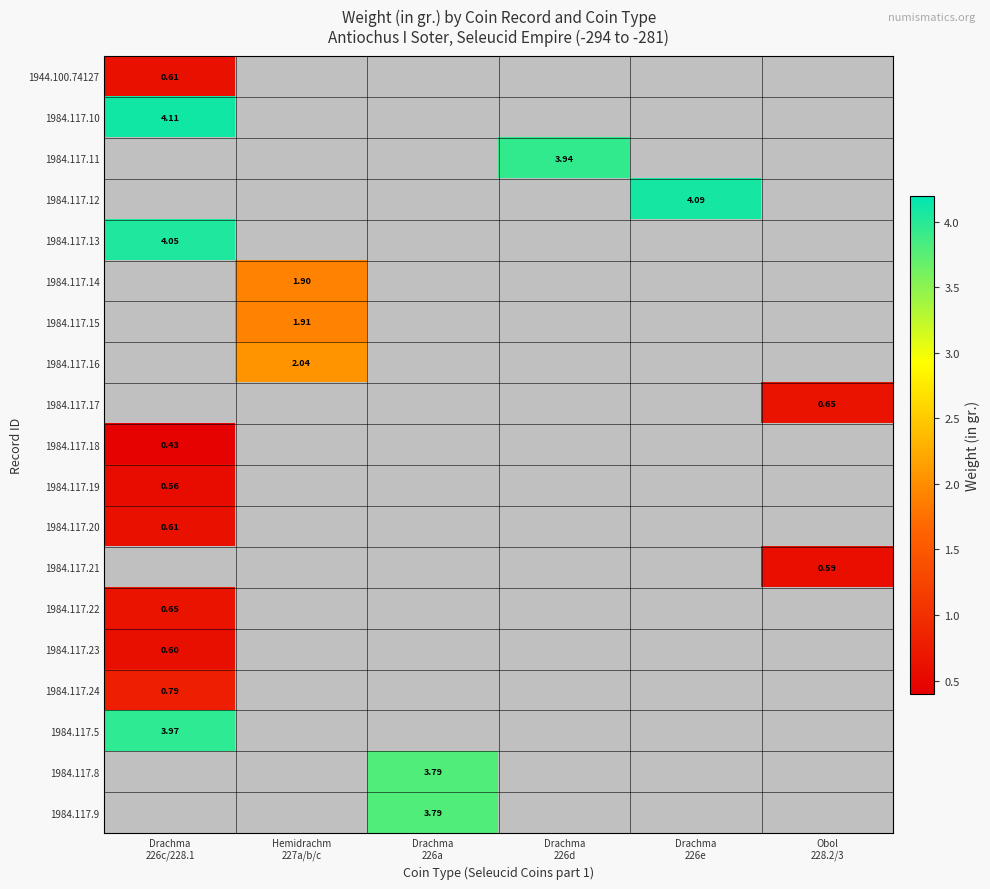

What is the minimum value for 1984.117.24?

0.8